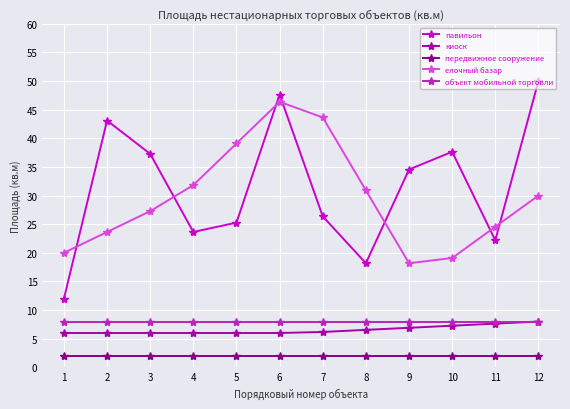

The елочный базар series shows 5.1 at 10. True or false?

False